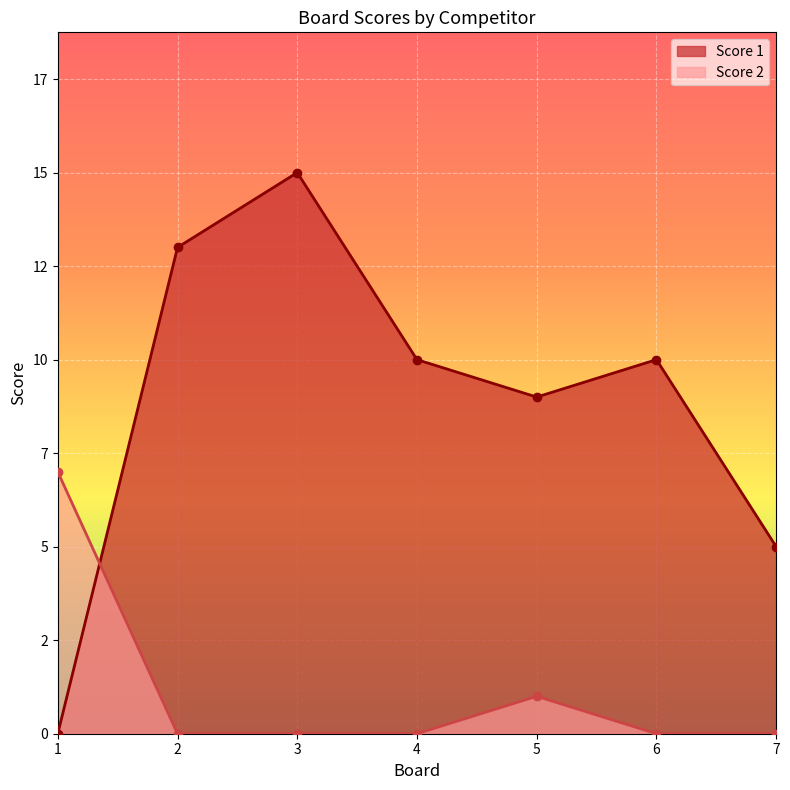

At which category is the sum across all series the highest?

3